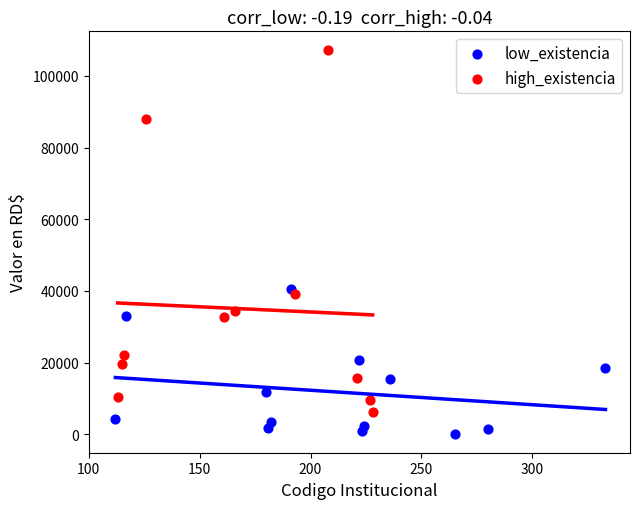

Which series has the widest spread of Y values?

high_existencia